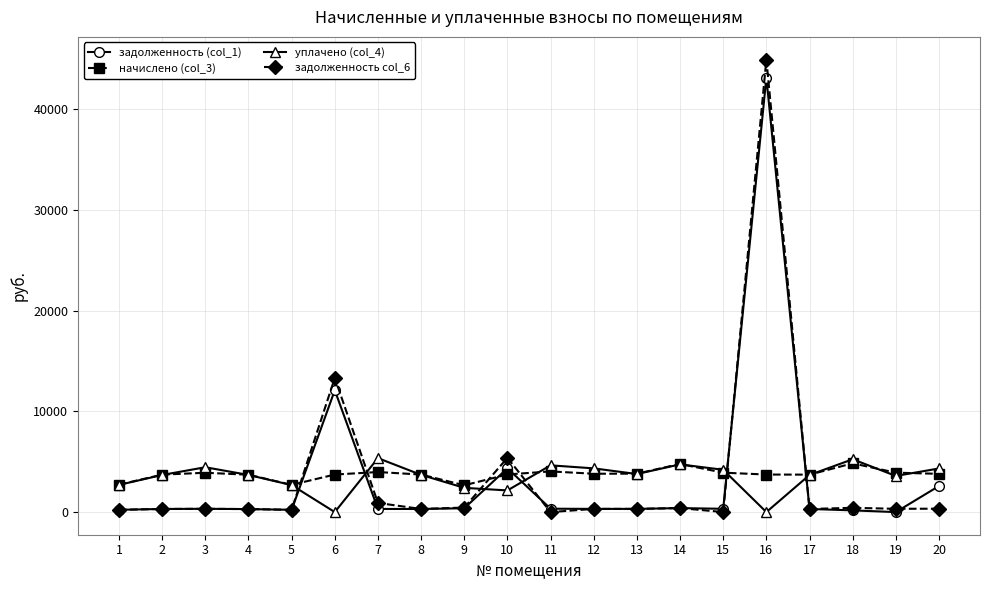

True or false: задолженность col_6 has more than 1 interior local peaks.

True